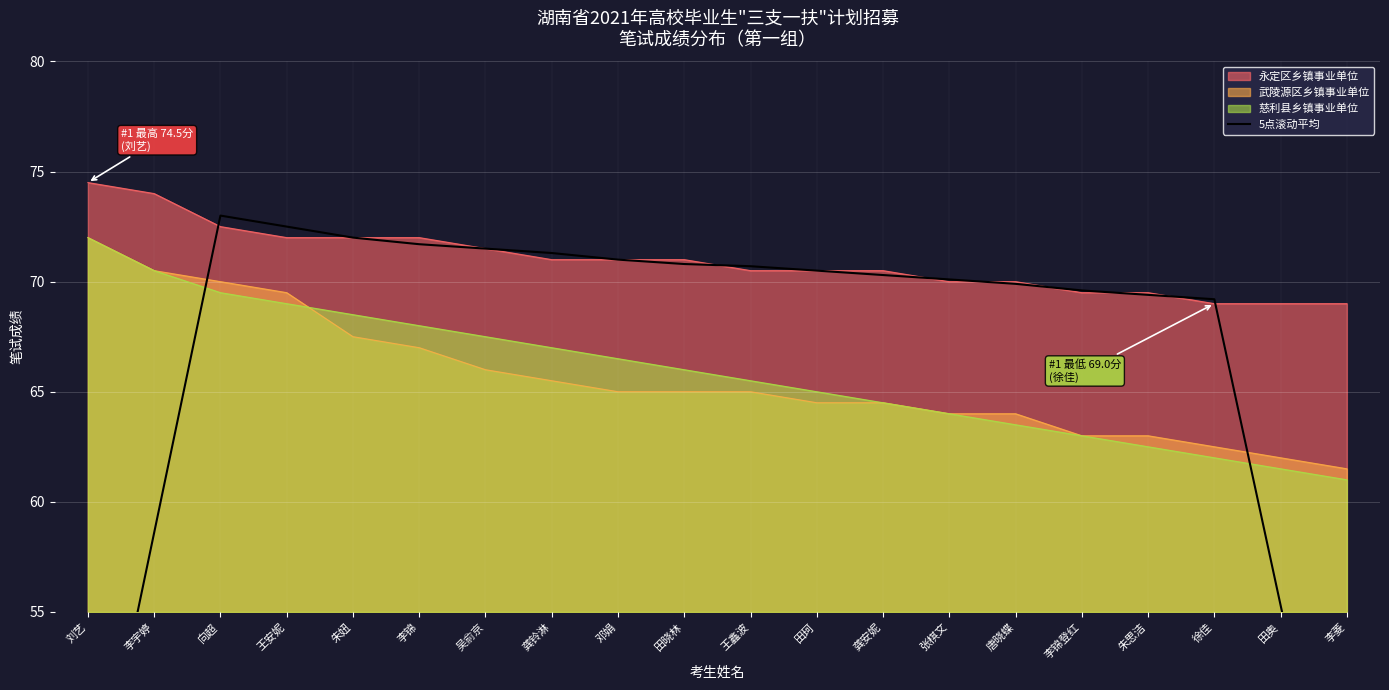

At which label does 永定区乡镇事业单位 reach its peak?

刘艺